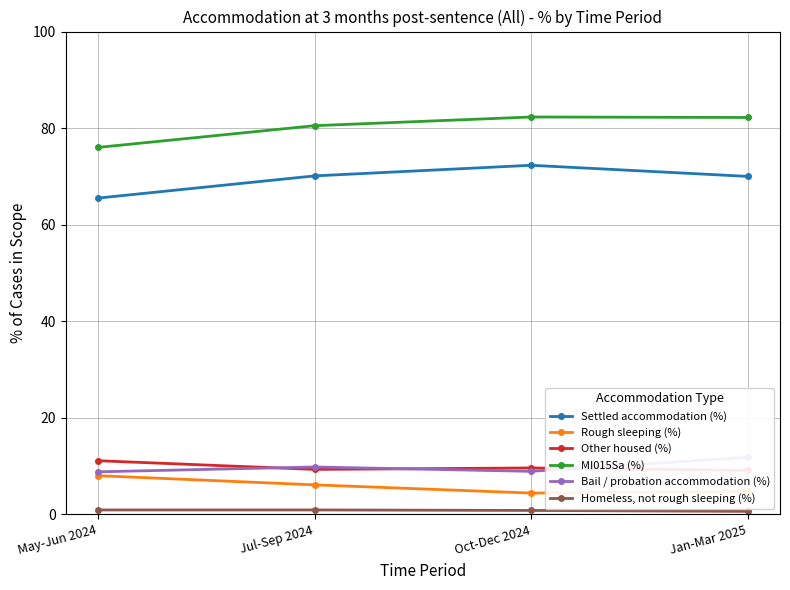

At how many categories does at least one series exceed 55?

4